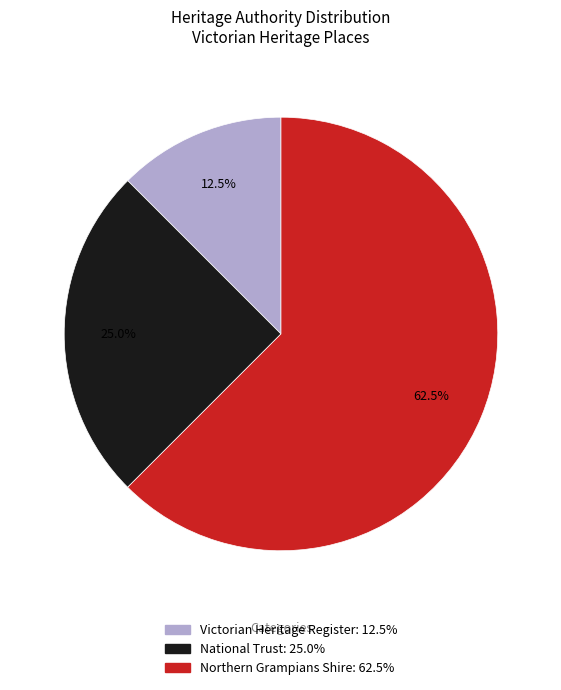

Does any single category account for the majority?

Yes